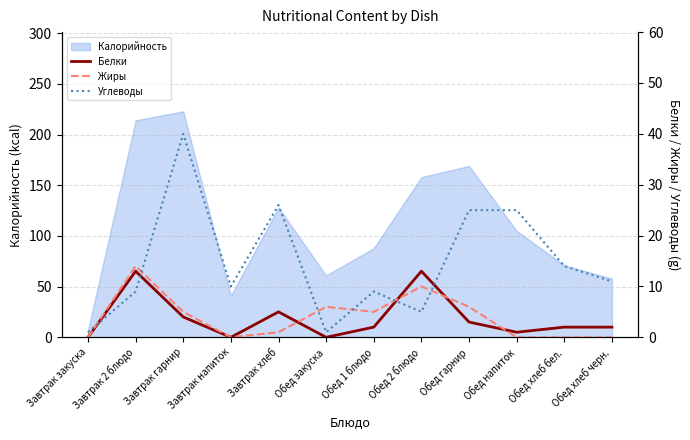

What is the sum of the Белки values at Обед закуска and Обед гарнир?

3